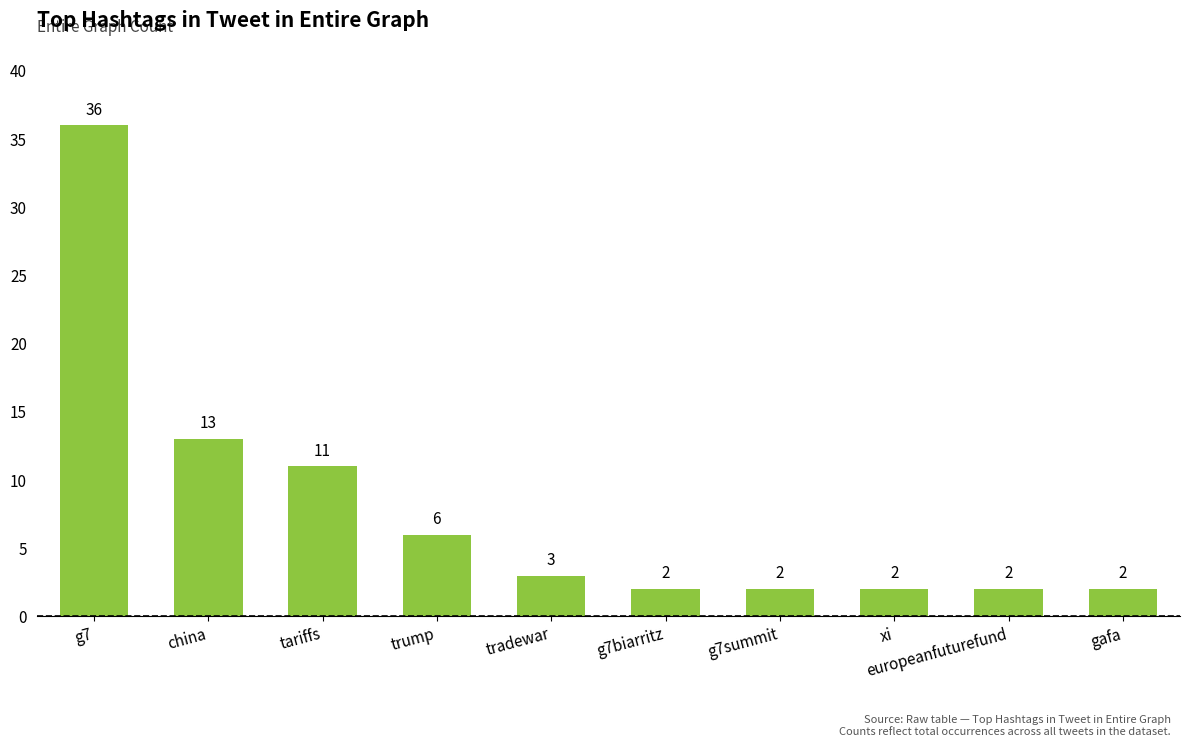

What is the change in value from trump to xi?

-4